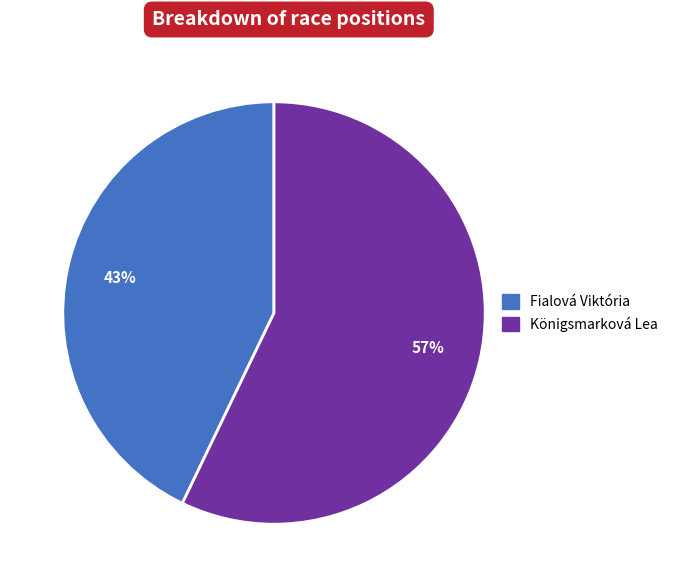

How many segments does this pie chart have?

2